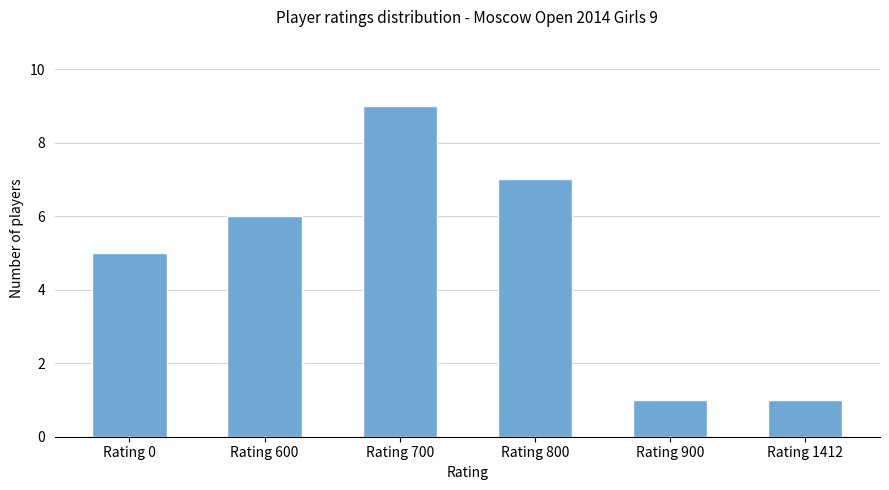

What is the greatest value displayed?

9